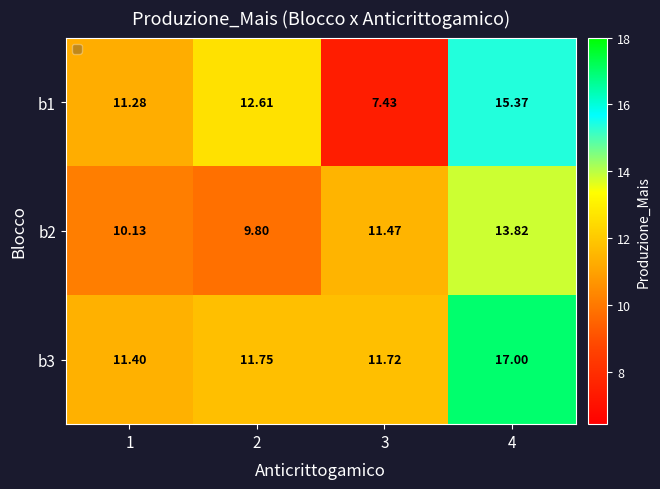

How many values in the b1 series exceed 12?

2